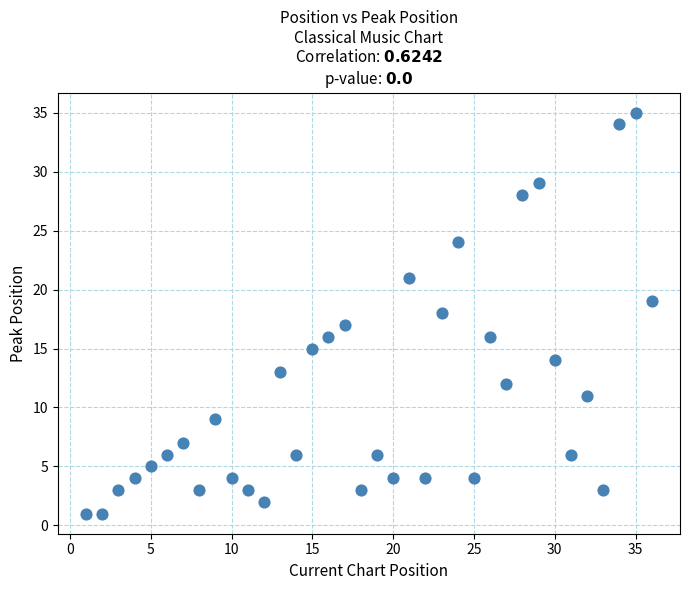

What is the range of X values (max minus min)?

35